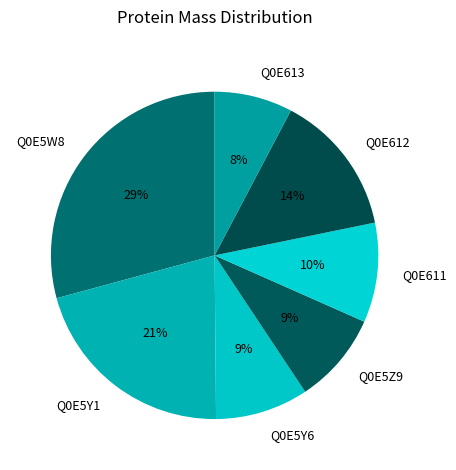

How many slices are in this pie chart?

7